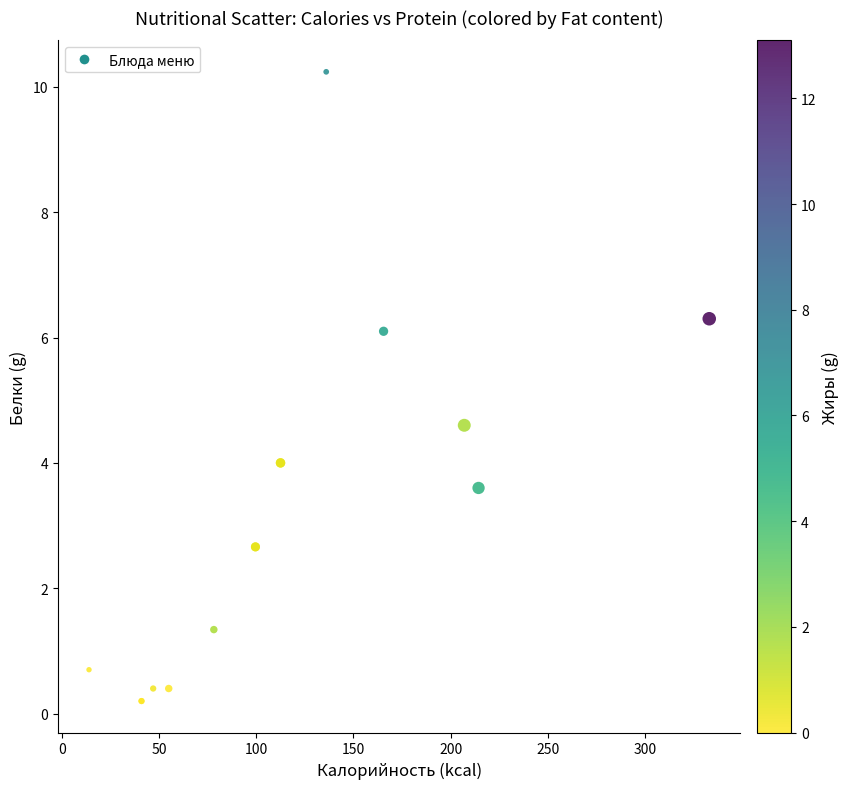

What Y value in the scatter plot is closest to 5?

4.6